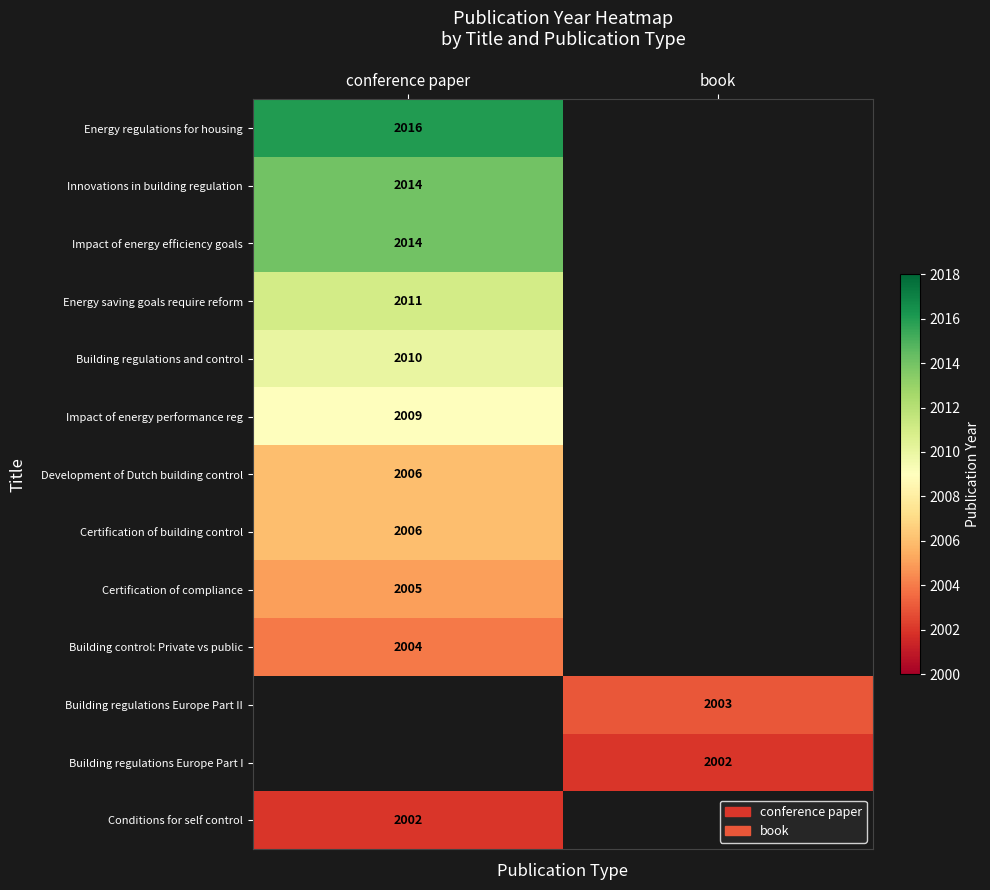

The value of Energy regulations for housing at conference paper is 3166. True or false?

False